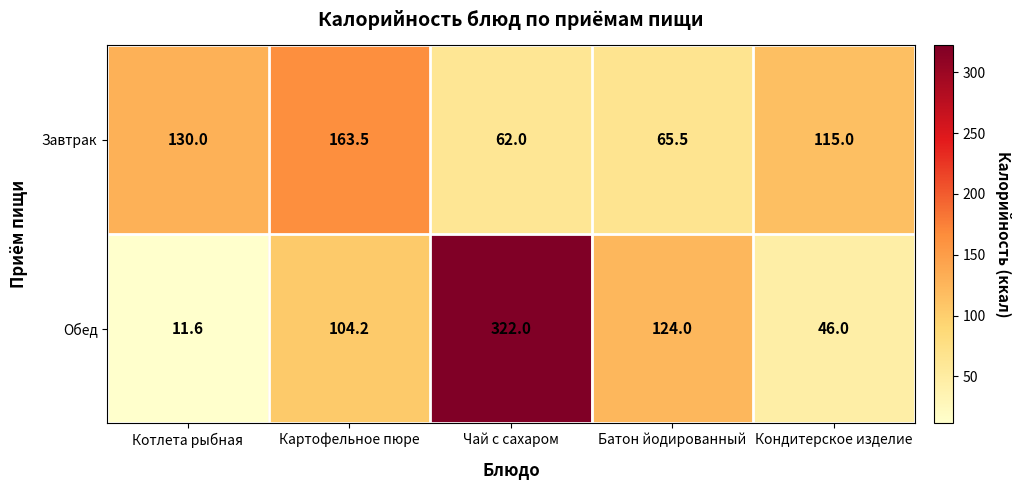

Reading left to right, what are all the values shown in this chart?

Завтрак: 130.0	163.5	62.0	65.5	115.0
Обед: 11.6	104.2	322.0	124.0	46.0